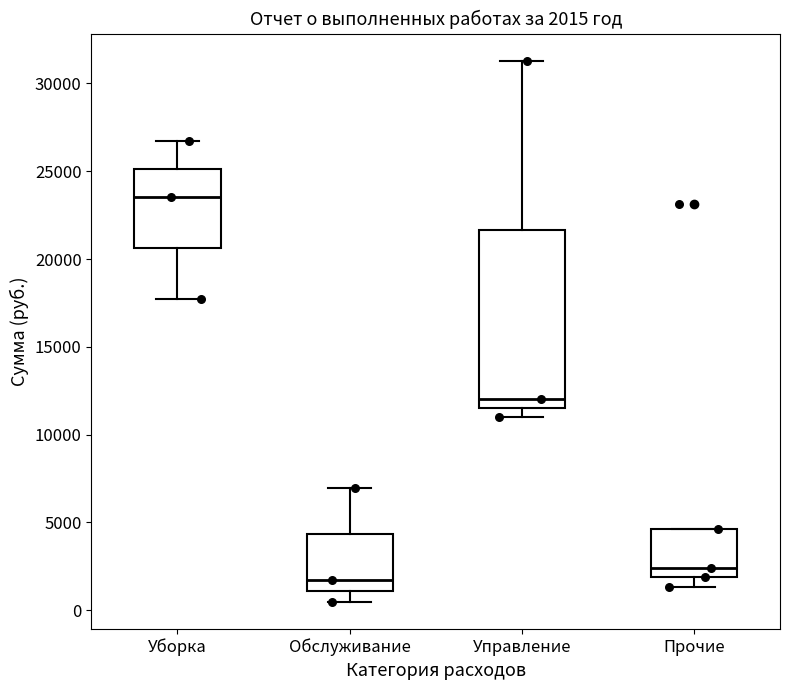

Comparing the boxes themselves (not the whiskers), which one is the tallest?

Управление